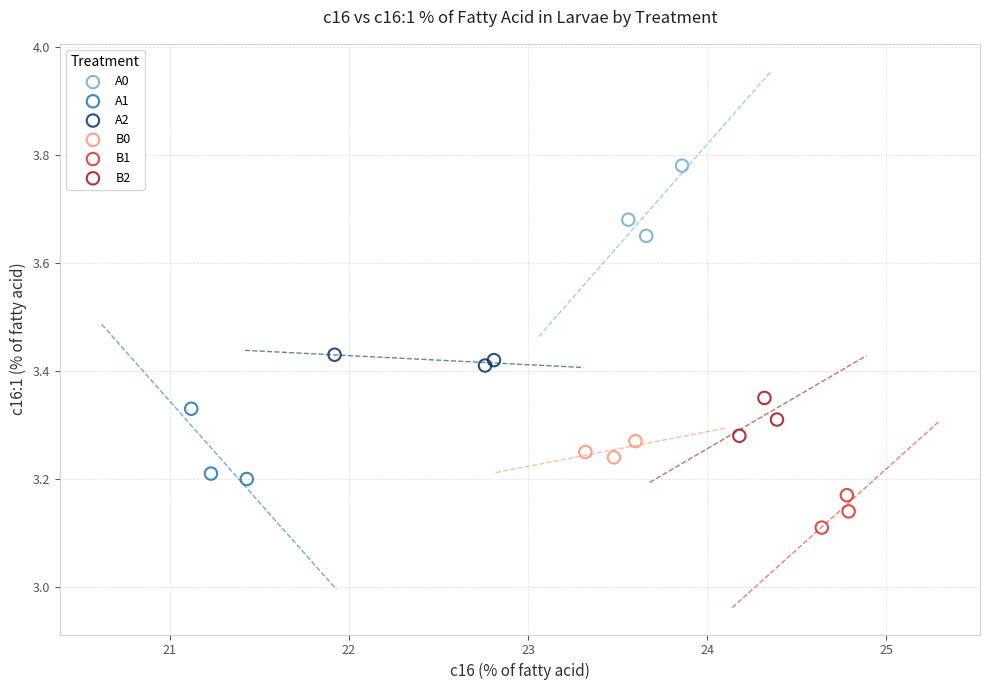

Which series reaches the maximum Y coordinate?

A0